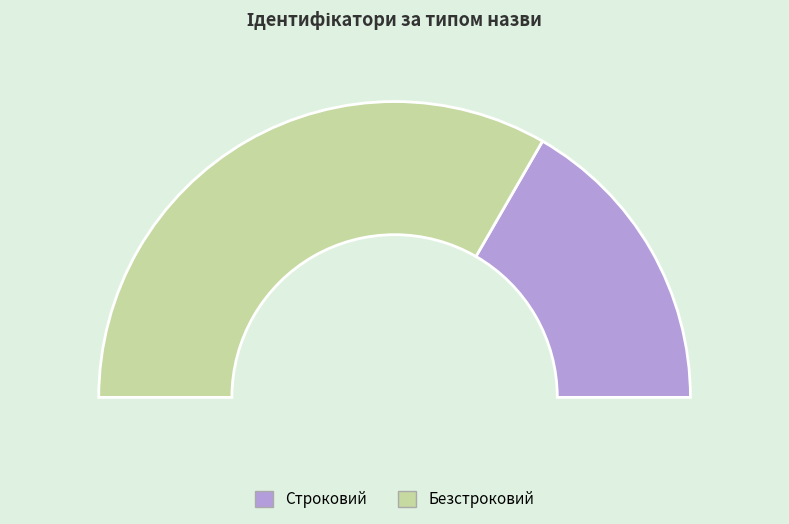

Rank the categories by value from highest to lowest.

Безстроковий, Строковий